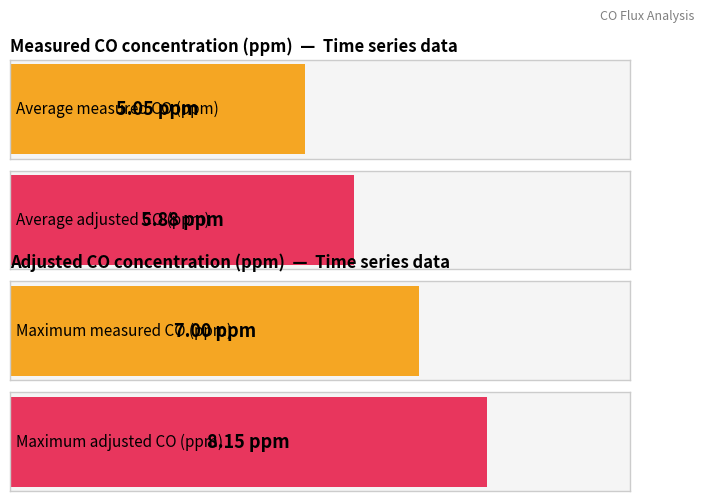

Are the bars grouped side by side (vs. stacked)?

Yes